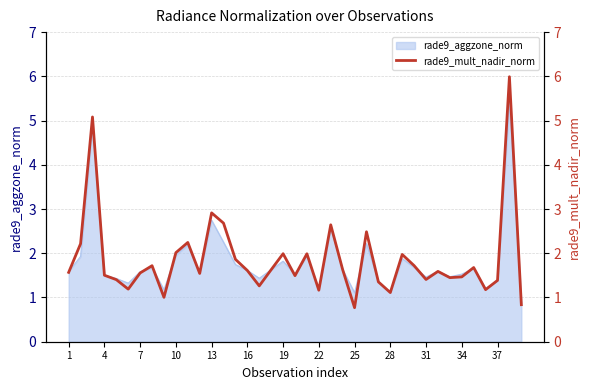

How many points are lower than both their immediate neighbors (excluding endpoints)?

11